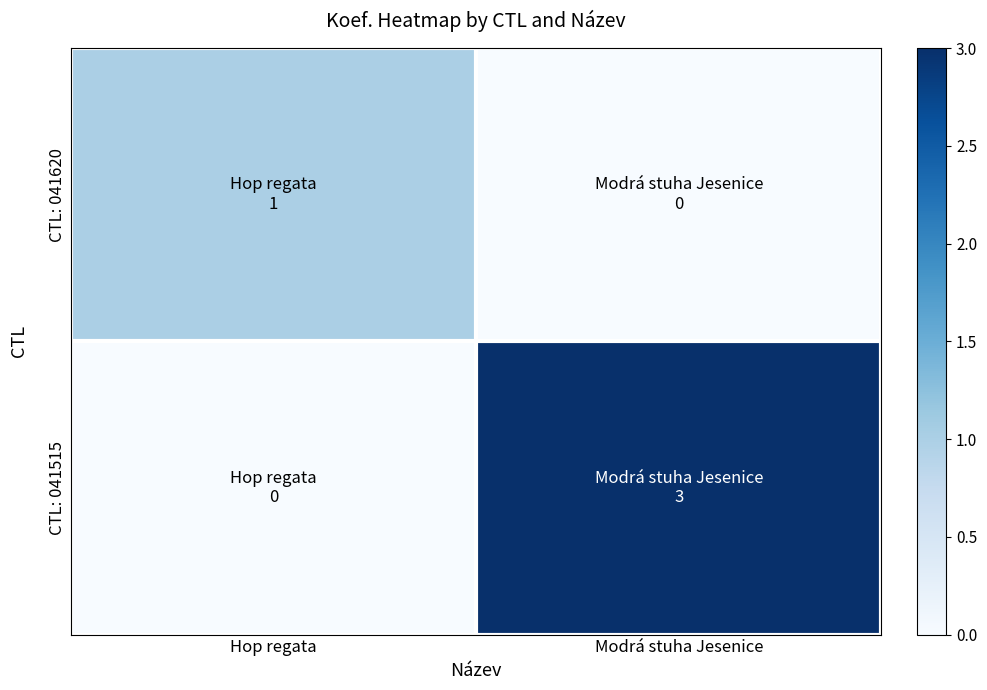

Rank the series by their maximum value, from lowest to highest.

CTL: 041620, CTL: 041515